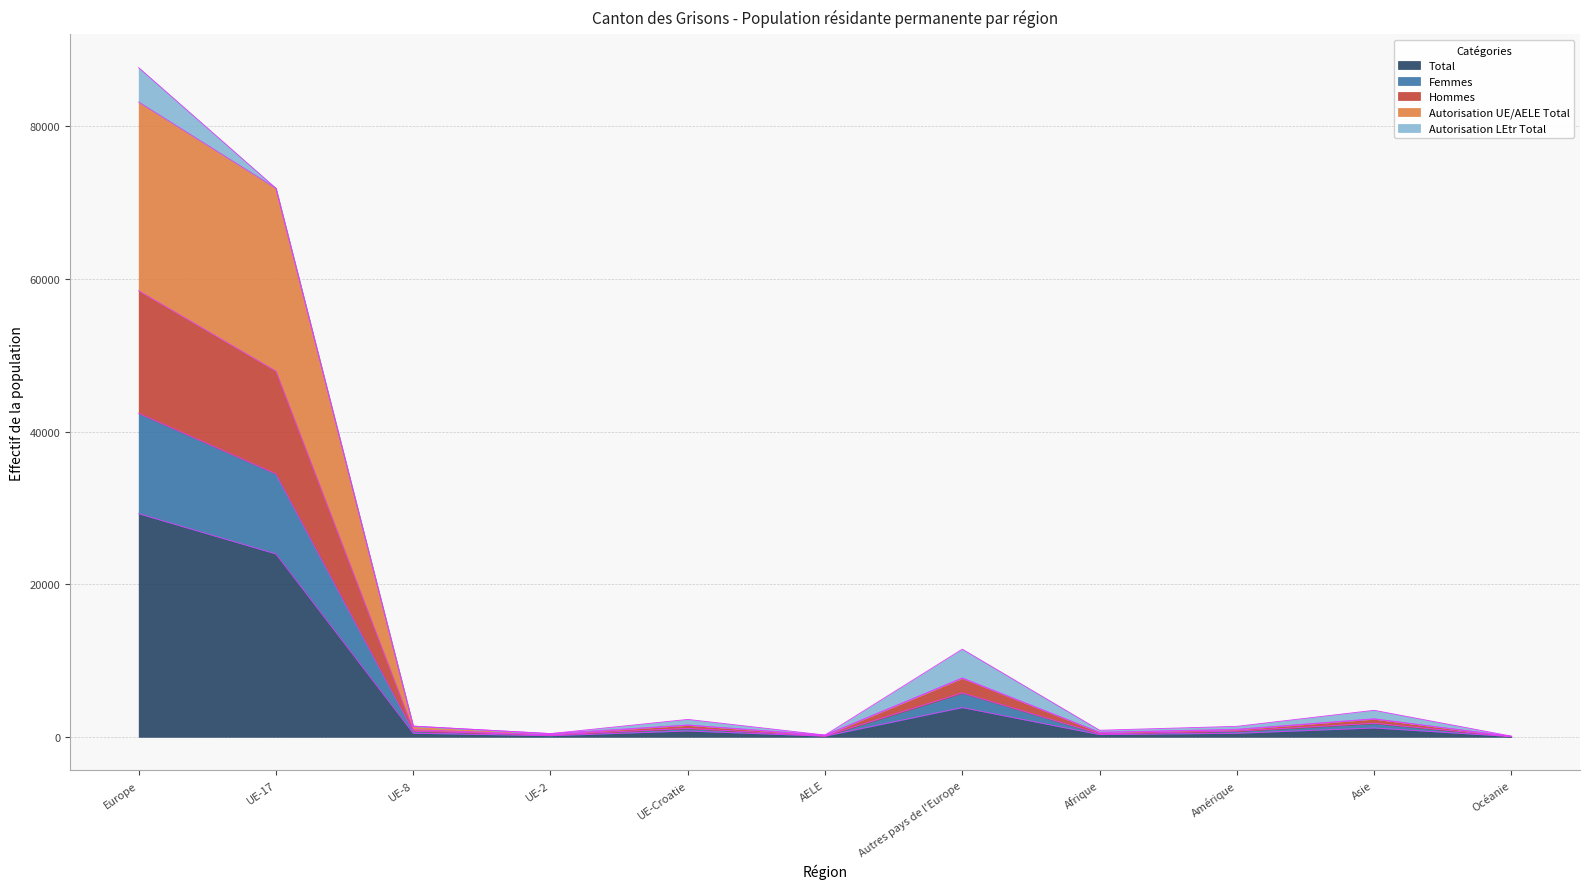

At which category does Femmes reach its first local valley?

UE-2